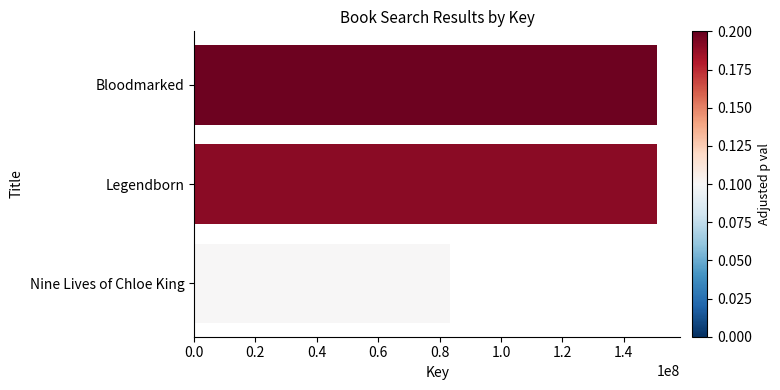

Count the number of categories in the chart.

3